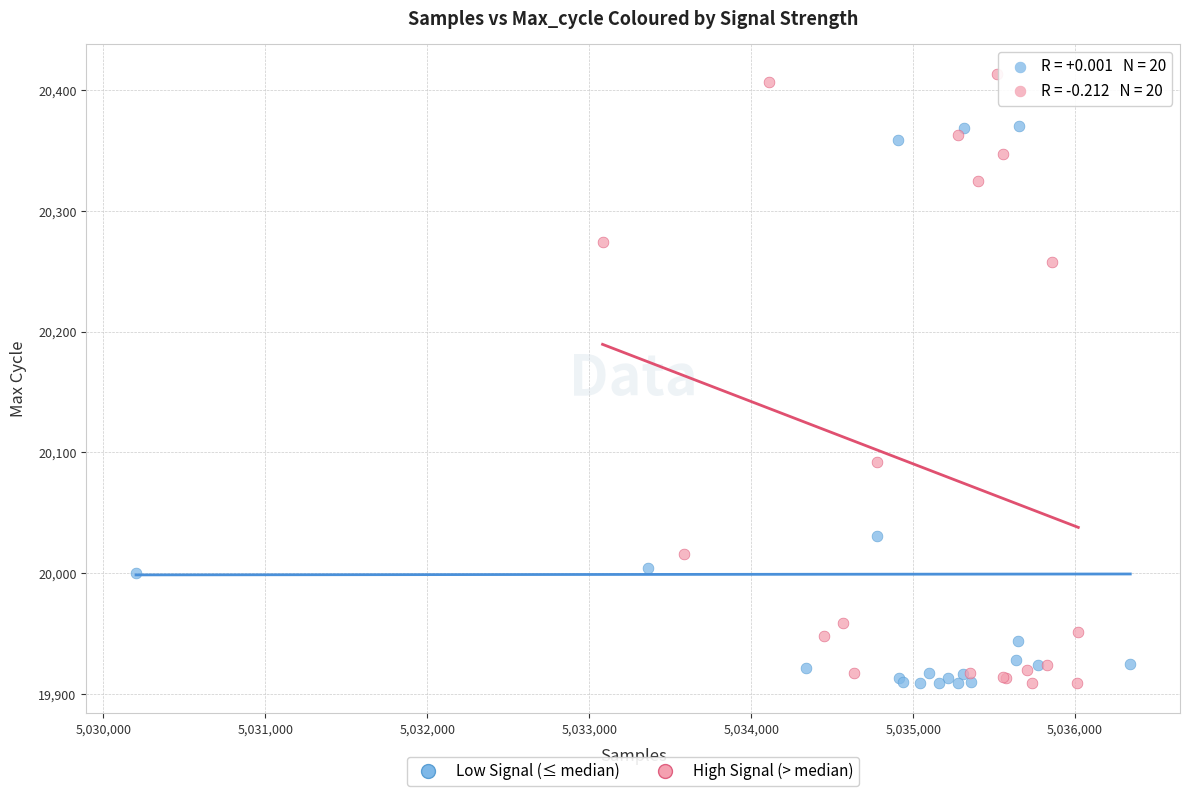

Which series has the widest spread of Y values?

High Signal (> median)